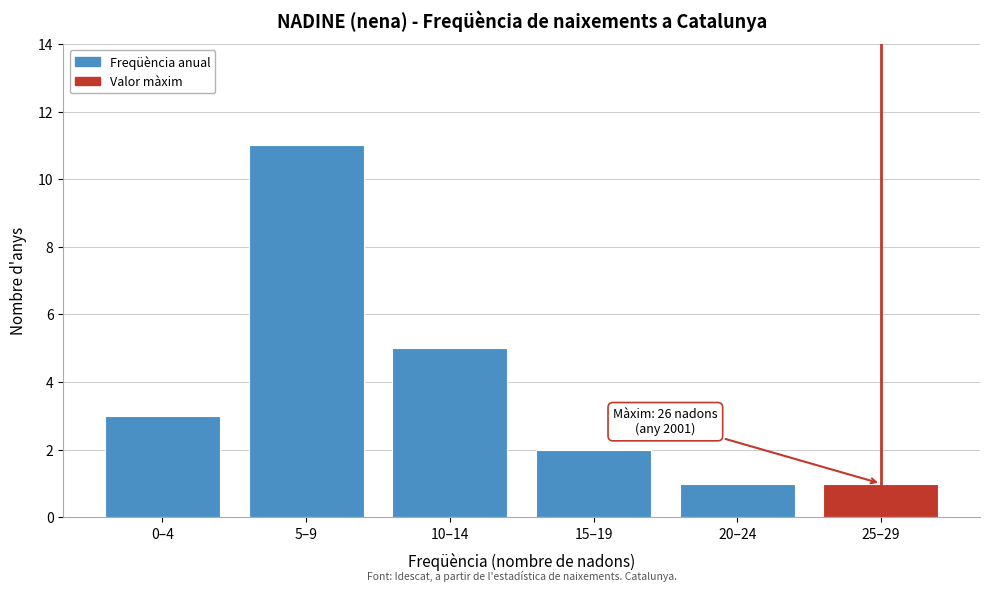

Reading left to right, list all the values displayed in this chart.

3	11	5	2	1	1